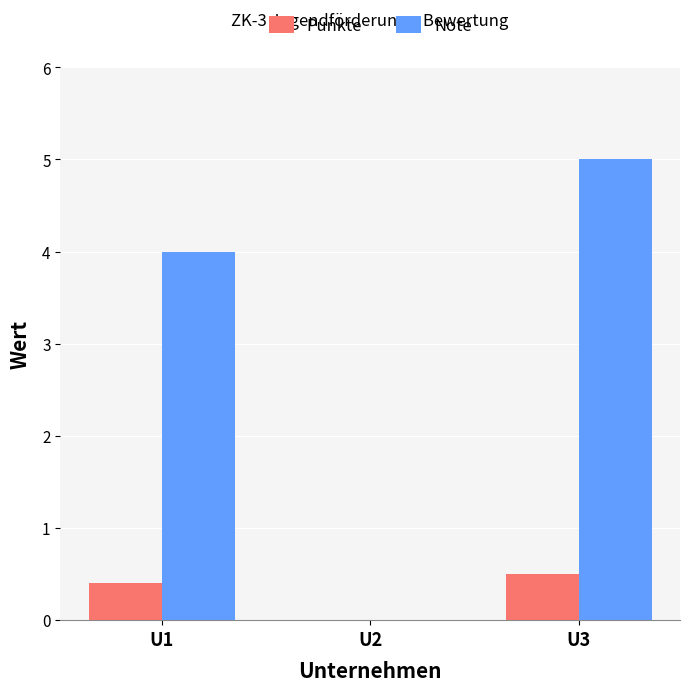

What is the total value across all series at U1?

4.4